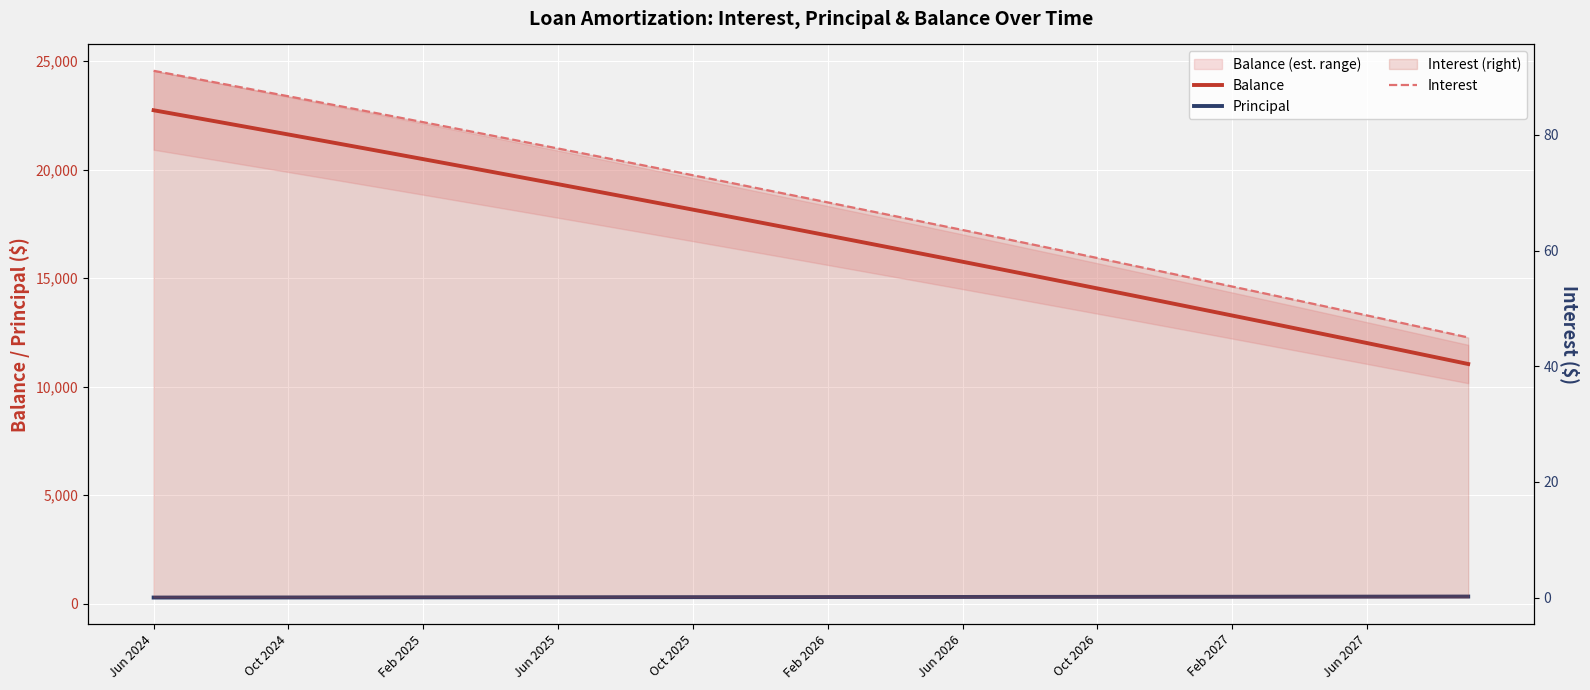

True or false: Interest and Principal intersect in this chart.

False